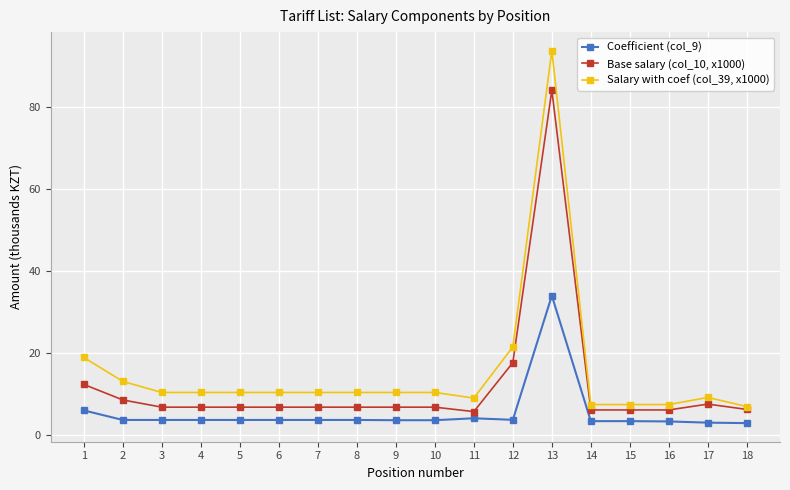

What is the value of the Coefficient (col_9) point at the 12th from the left?

3.6